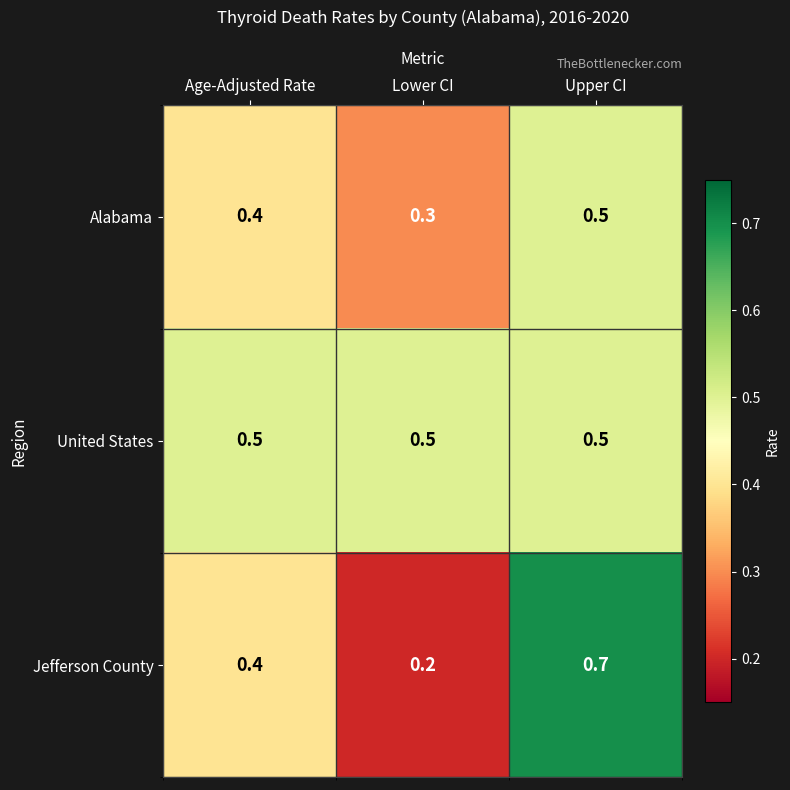

Rank the series by their average value, from lowest to highest.

Alabama, Jefferson County, United States